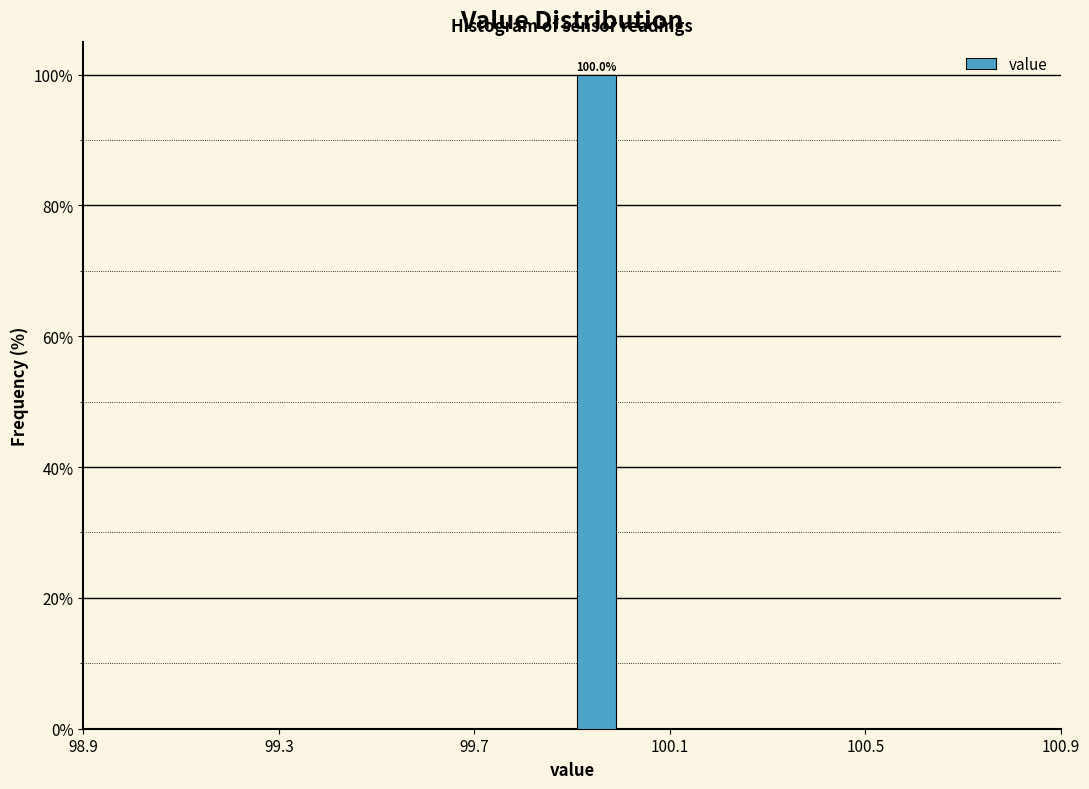

Around what value on the x-axis is the tallest bar? Give the approximate position of its centre, as read against the axis.

99.95